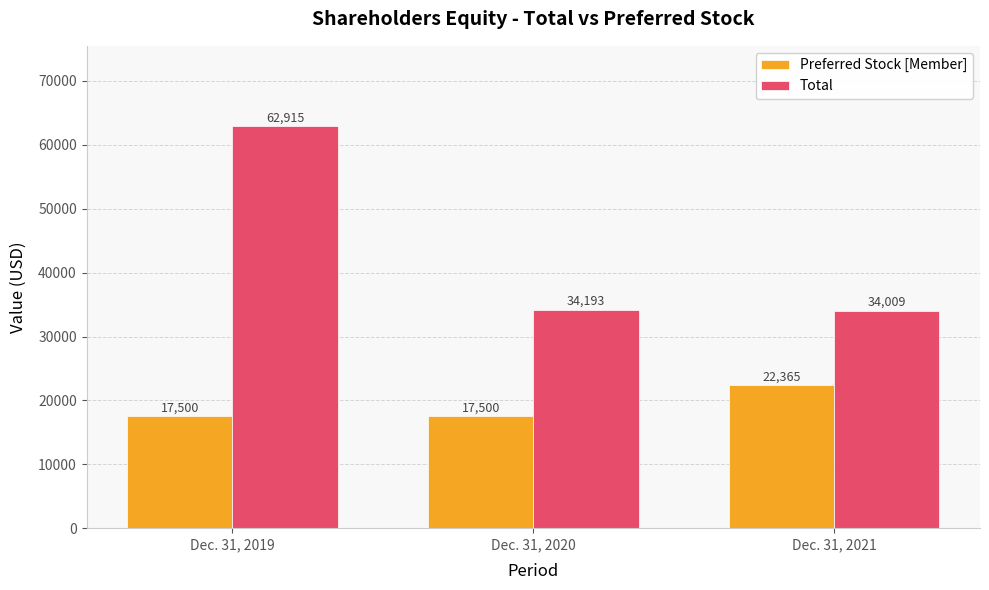

At how many categories does at least one series exceed 51096?

1